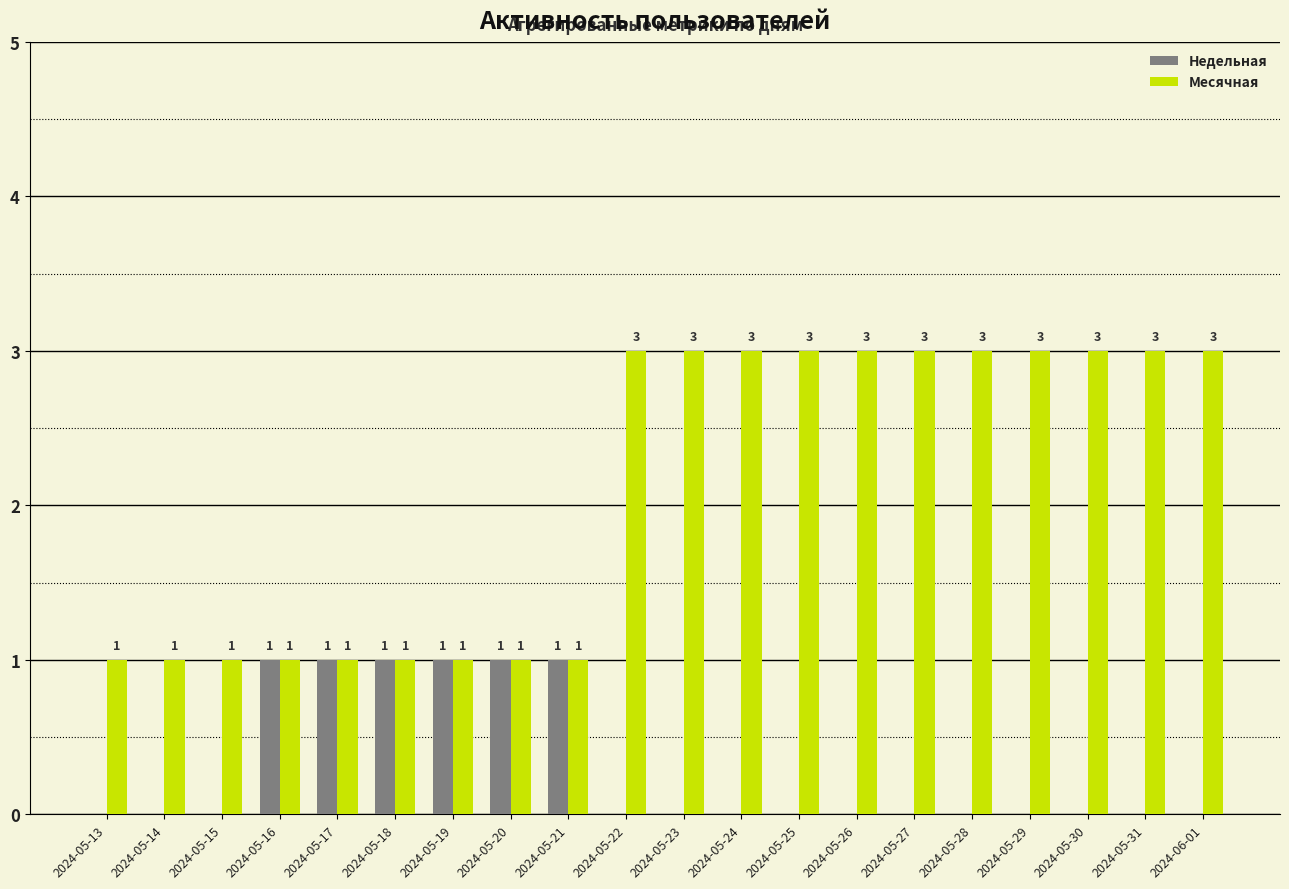

The value of Недельная at 2024-05-16 is 1. True or false?

True